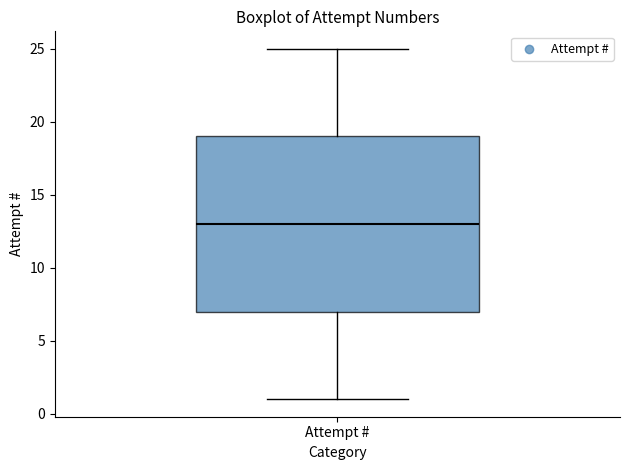

Read this box plot against the y-axis: the position of the median line, the range covered by the box, and the ends of both whiskers. The values are not printed on the chart, so give them approximately, as read against the axis.

median 13, box 7 to 19, whiskers 1 to 25